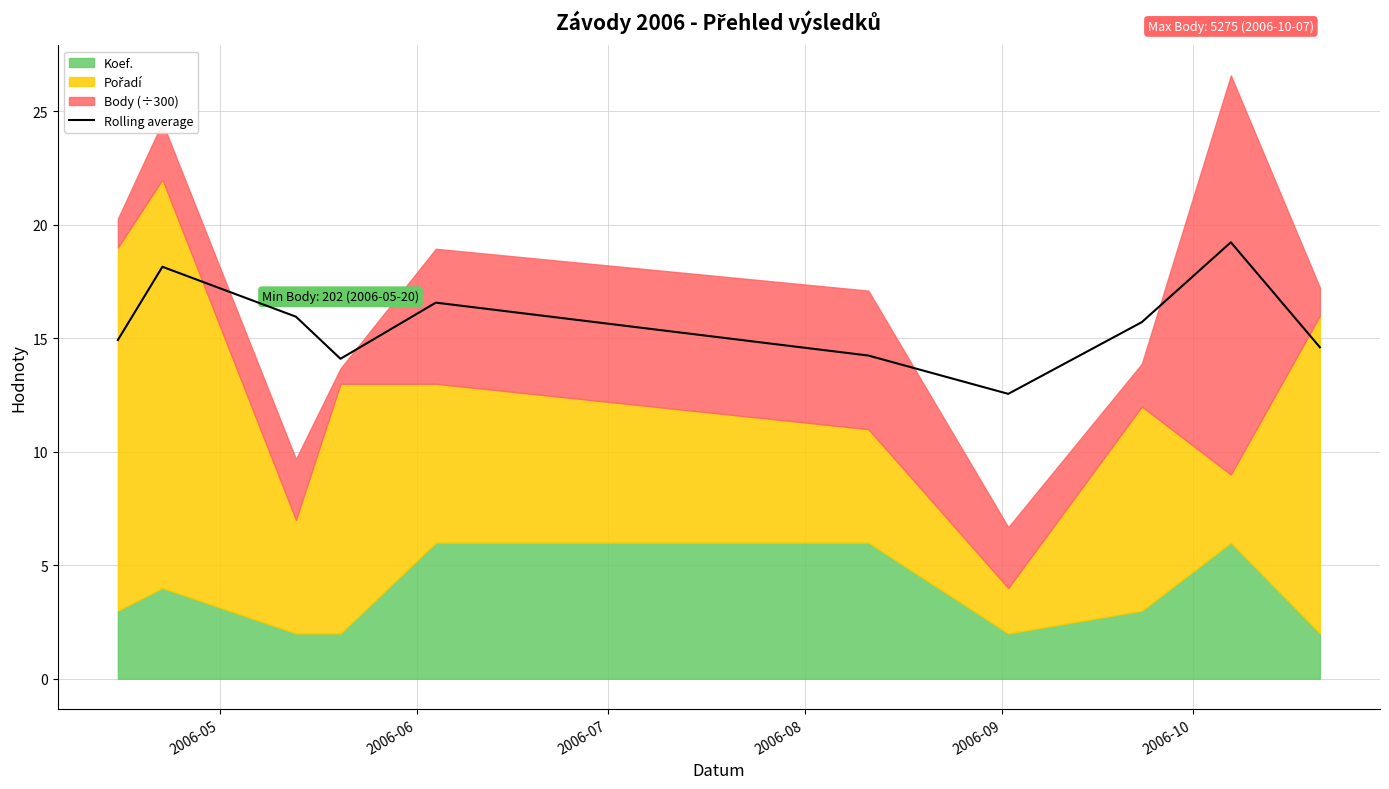

How many lines are shown in the chart?

1